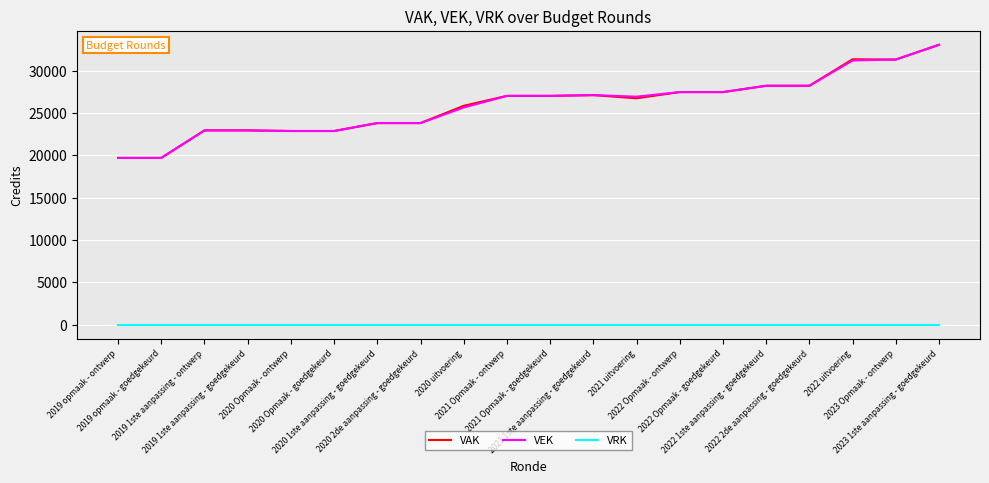

True or false: VRK and VEK cross at least once.

False